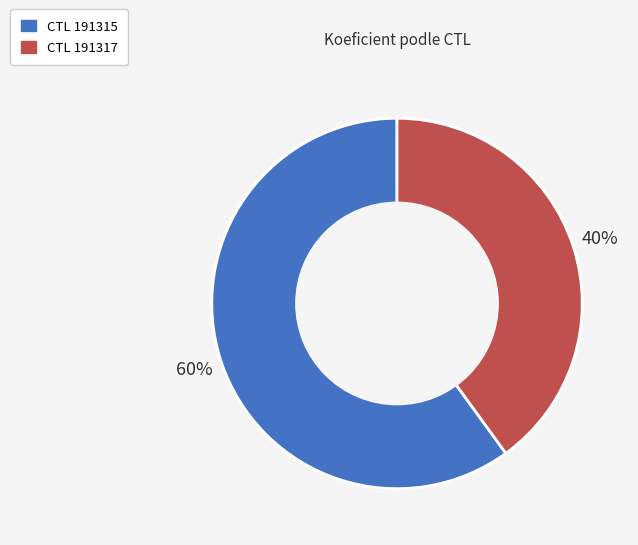

To the nearest percent, what is the average slice percentage?

50%